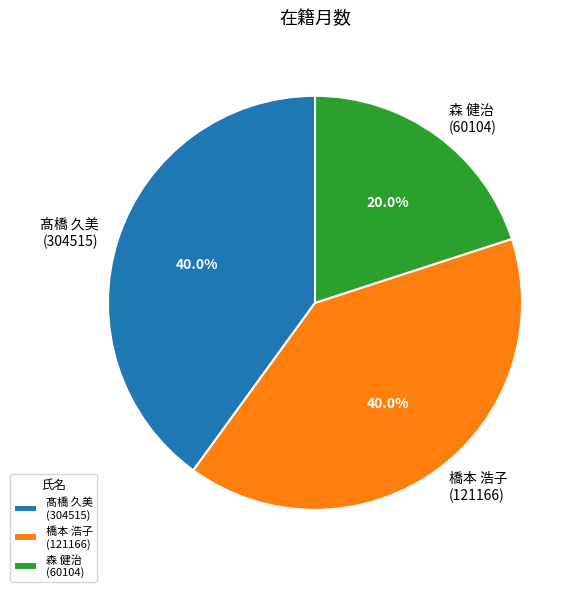

What percentage do 森 健治 (60104) and 橋本 浩子 (121166) together represent?

60.0%